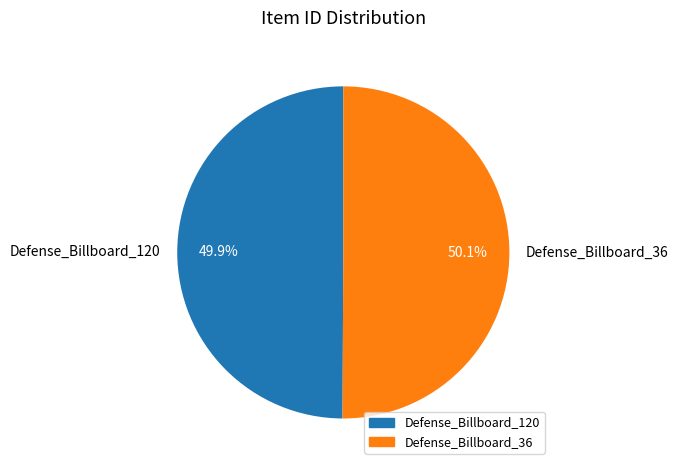

The Defense_Billboard_120 slice represents 43% of the pie. True or false?

False